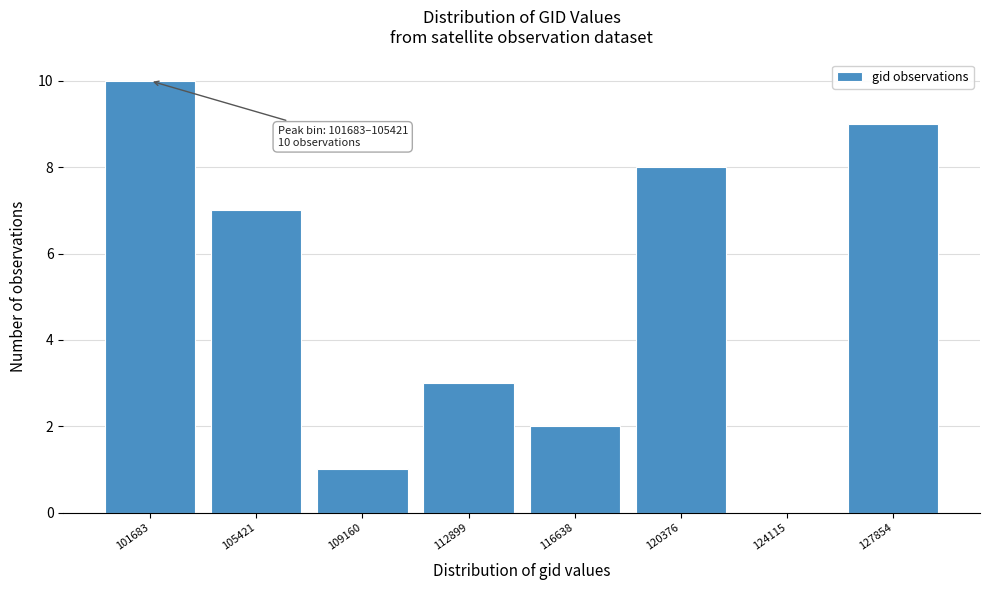

Reading right to left, extract all data points from this chart.

127854=9	124115=0	120376=8	116638=2	112899=3	109160=1	105421=7	101683=10